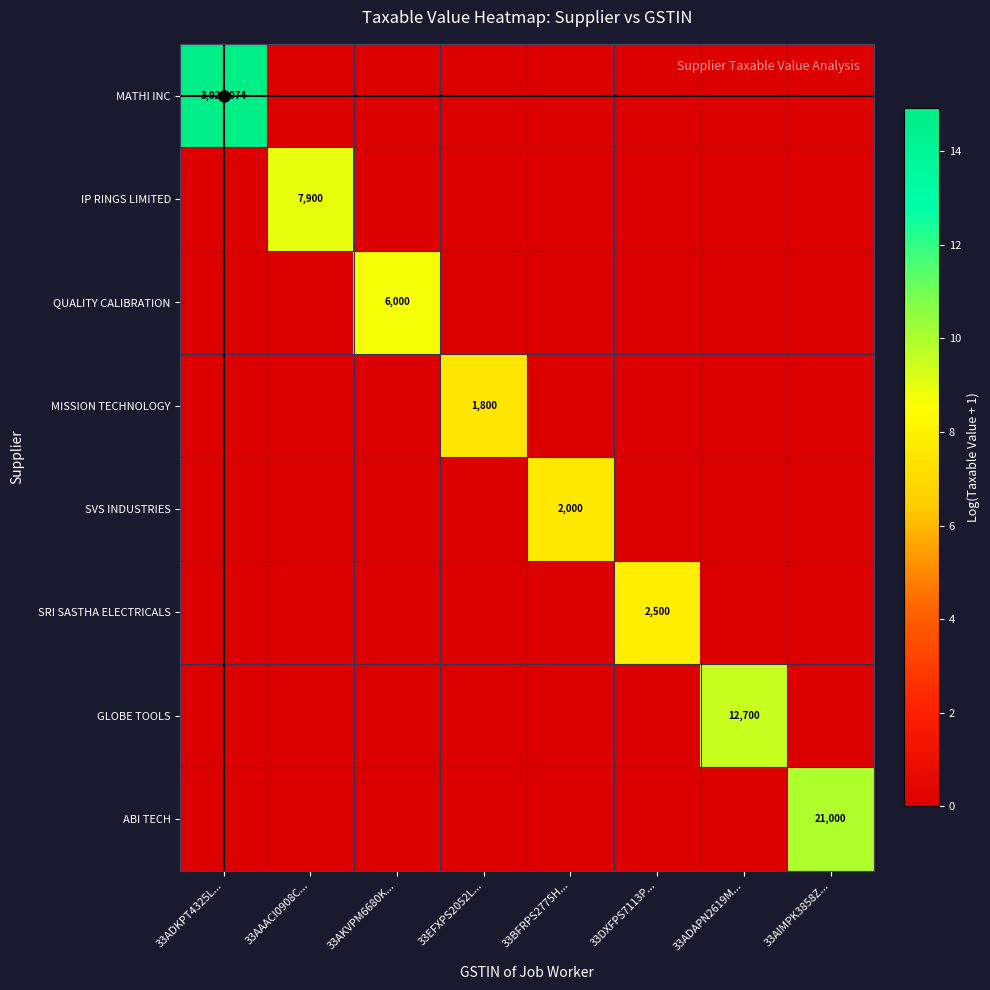

The ABI TECH series shows 36689 at 33AIMPK3858Z.... True or false?

False